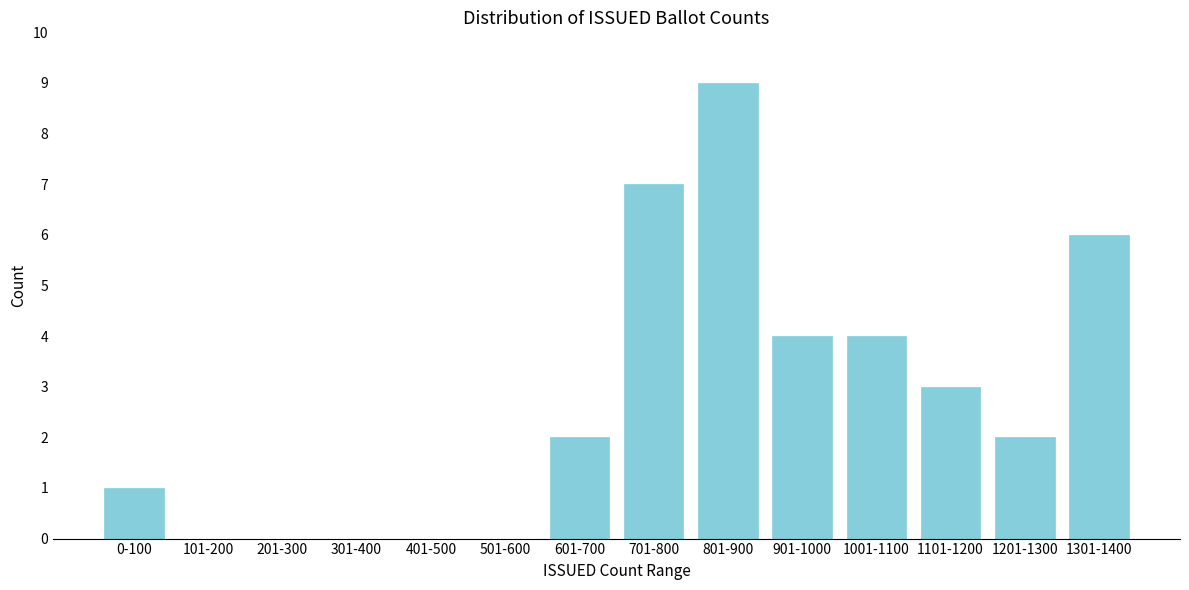

Reading right to left, transcribe all the data shown in this chart.

1301-1400=6	1201-1300=2	1101-1200=3	1001-1100=4	901-1000=4	801-900=9	701-800=7	601-700=2	501-600=0	401-500=0	301-400=0	201-300=0	101-200=0	0-100=1